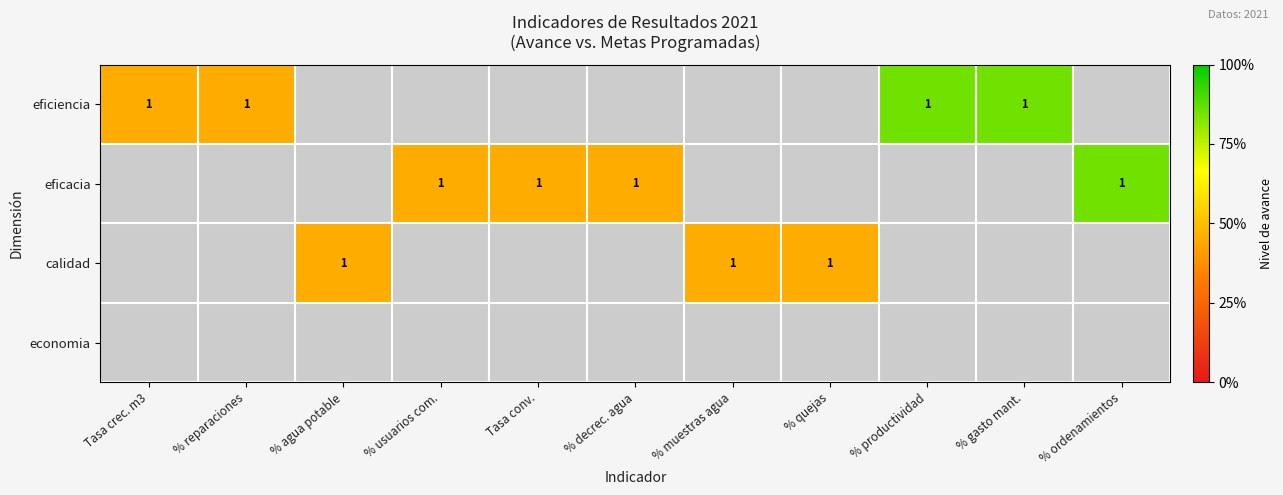

True or false: eficiencia has a value of 1.2 at % productividad.

False